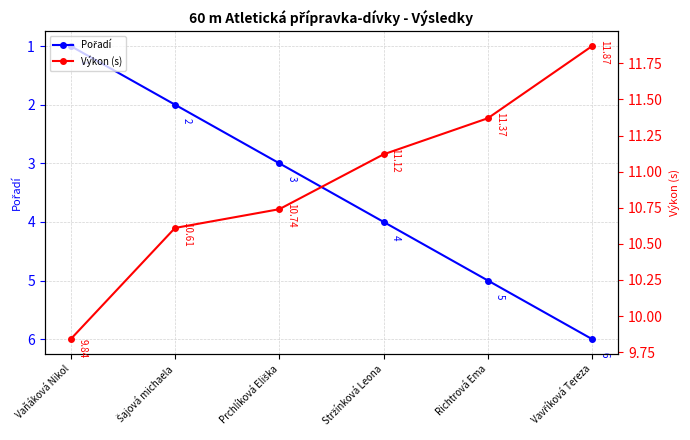

What are all the series names shown in the legend?

Pořadí, Výkon (s)